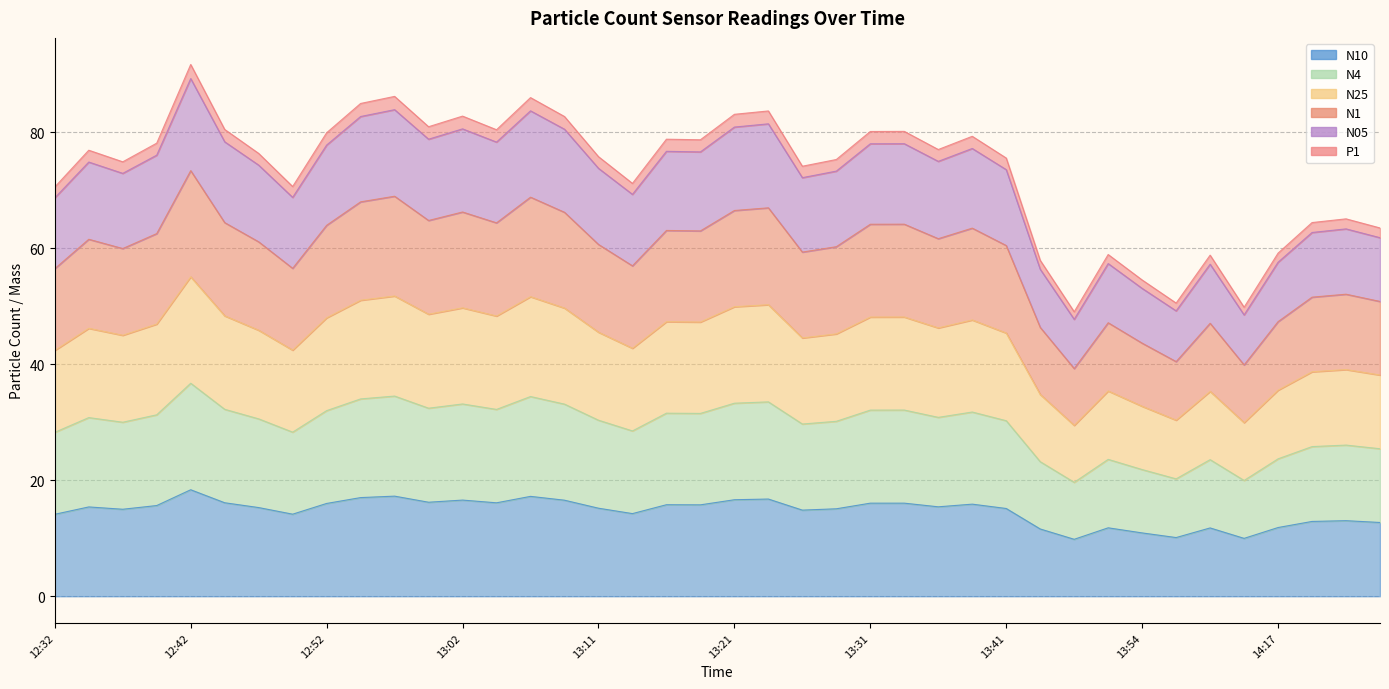

What is the greatest value displayed?

91.7